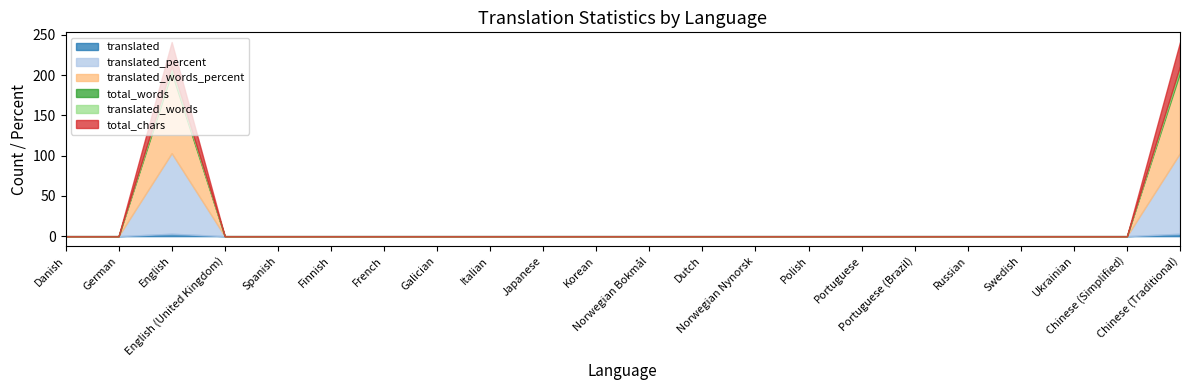

True or false: translated_words_percent has a value of 0 at Spanish.

True